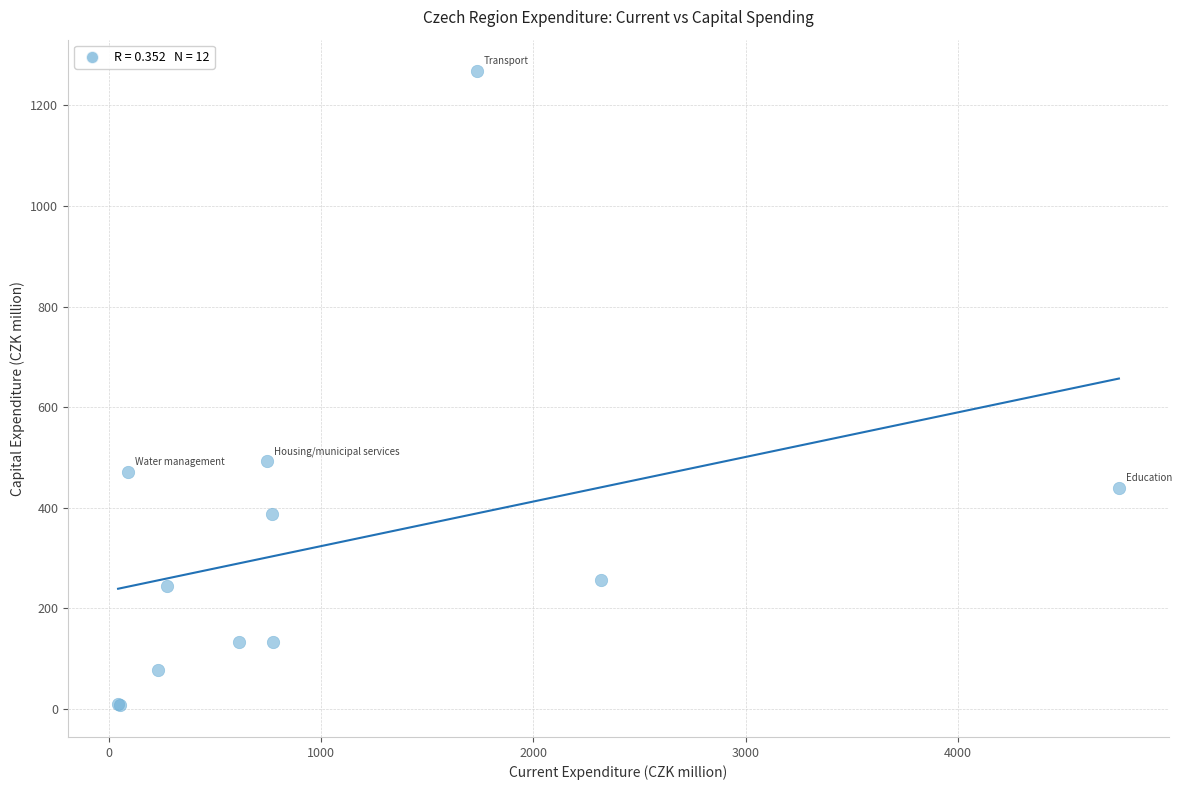

What Y value in the scatter plot is closest to 637?

492.3